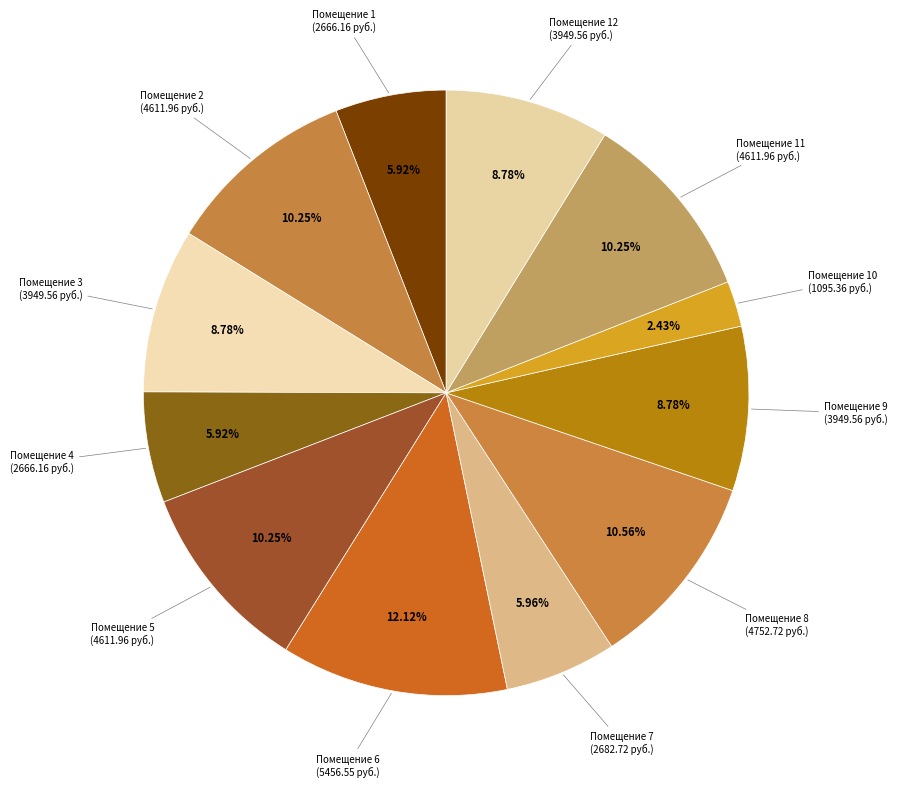

What is the smallest slice in the pie chart?

10